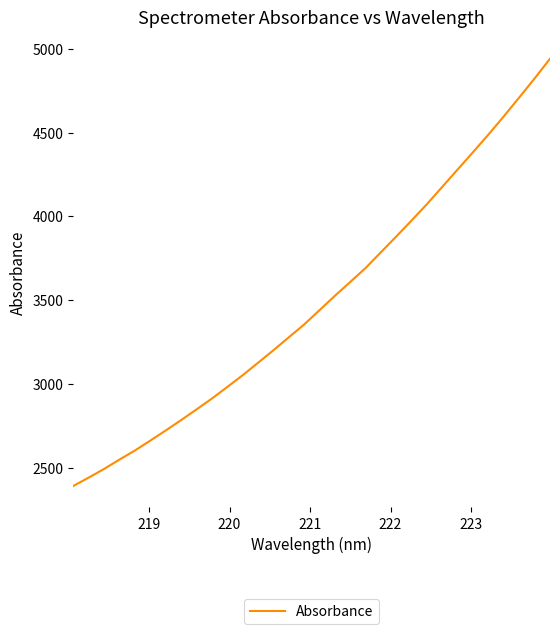

What is the difference between the maximum and minimum values?

2550.4